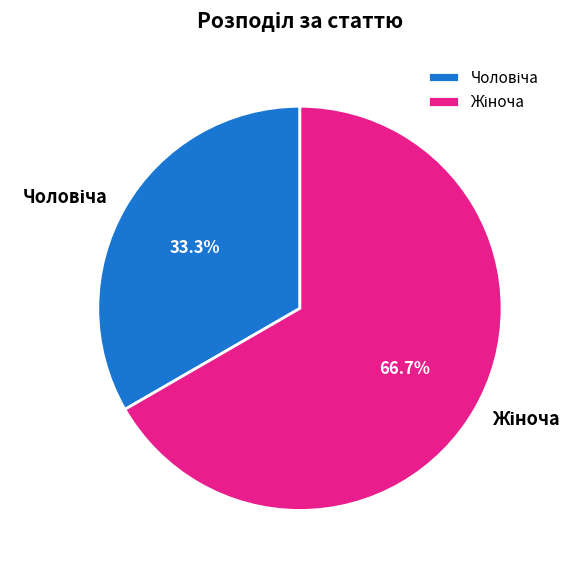

Is there any slice that represents more than half of the pie?

Yes